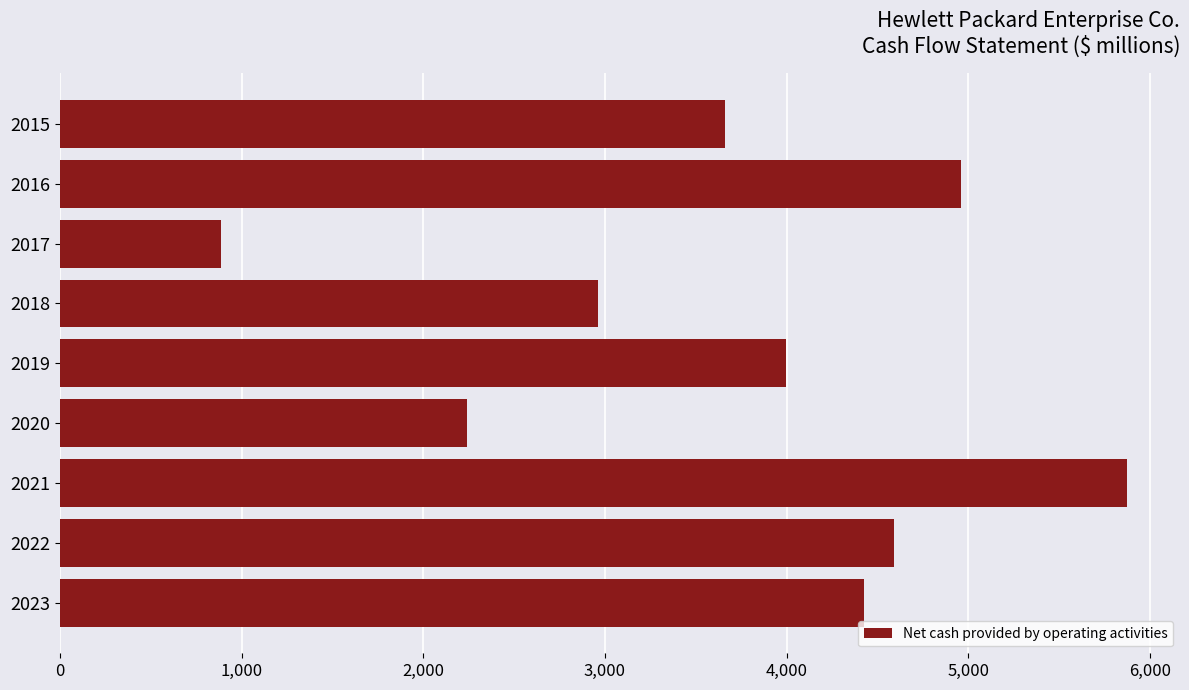

What is the minimum value shown in the chart?

889